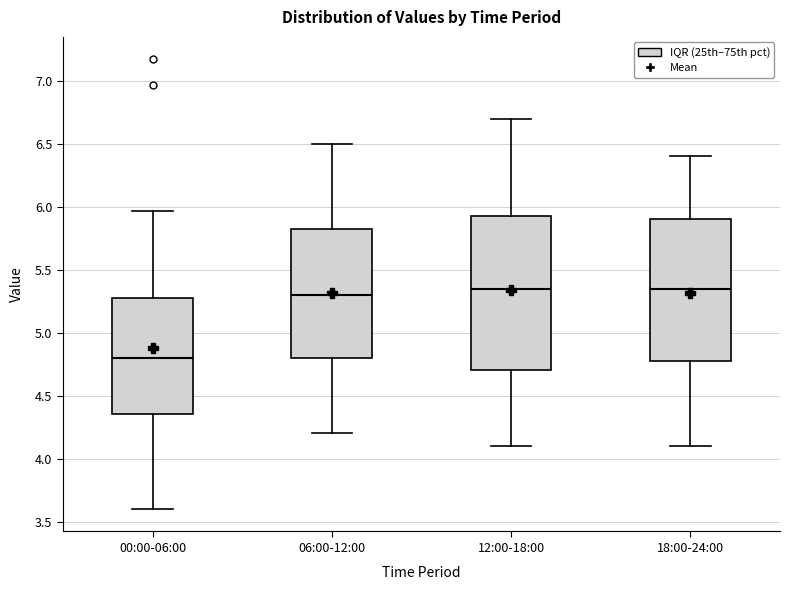

Which box is the tallest, from its lower edge to its upper edge?

12:00-18:00